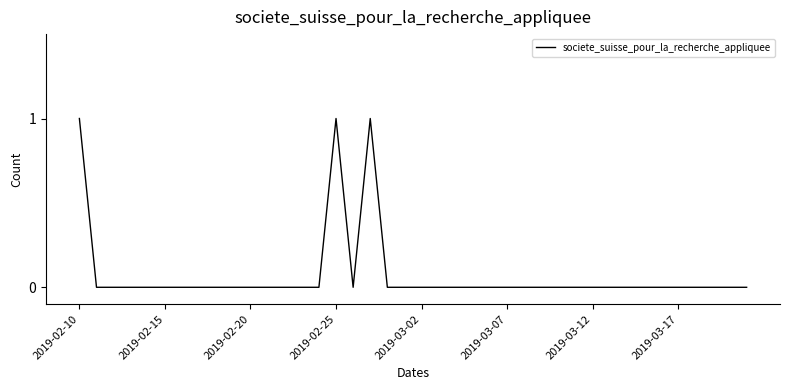

How many interior local peaks (higher than both neighbors) does the data have?

2